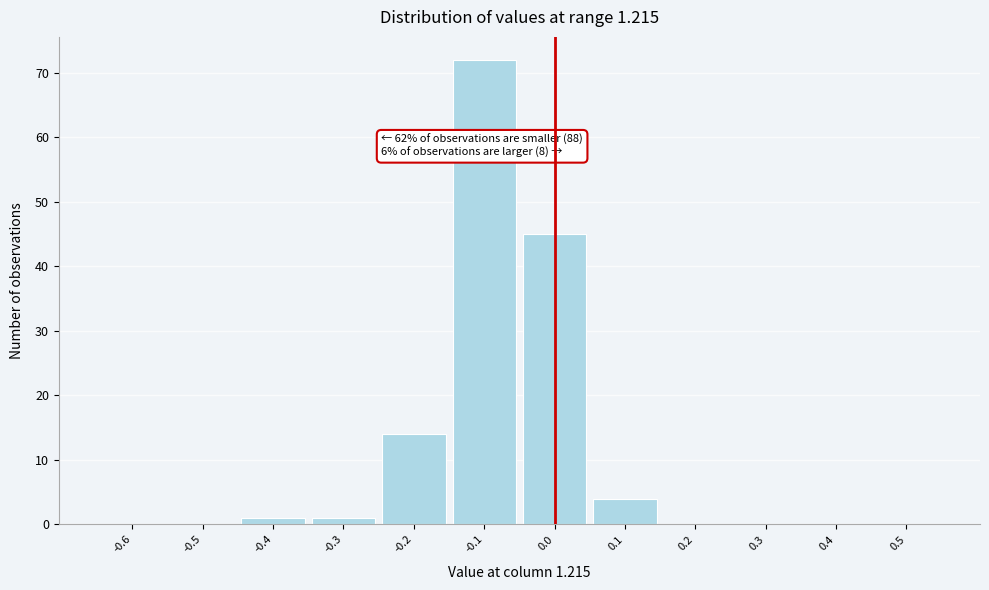

Reading left to right, extract all data points from this chart.

-0.6=0	-0.5=0	-0.4=1	-0.3=1	-0.2=14	-0.1=72	0.0=45	0.1=4	0.2=0	0.3=0	0.4=0	0.5=0